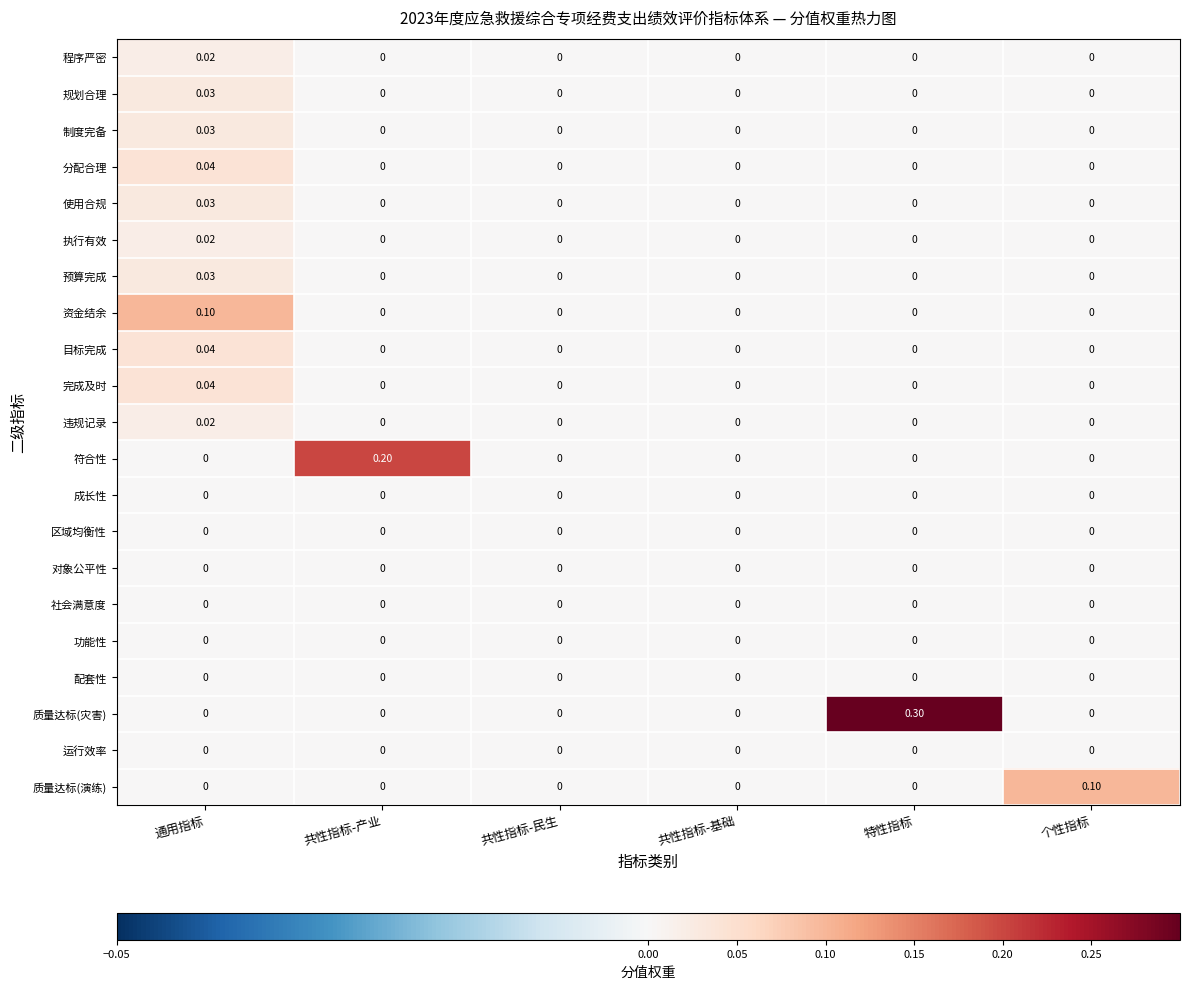

Between 共性指标-产业 and 共性指标-民生, which series saw the biggest shift?

符合性